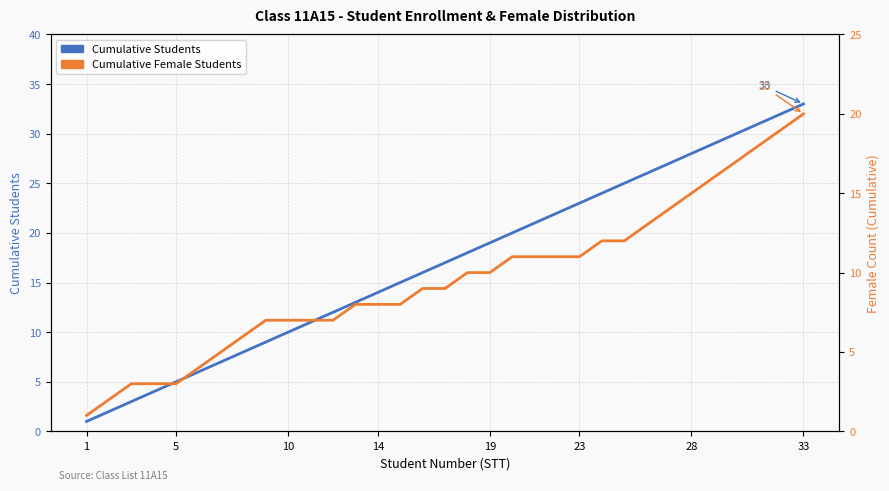

What value does the Cumulative Students series have at 31, to the nearest 10?

30